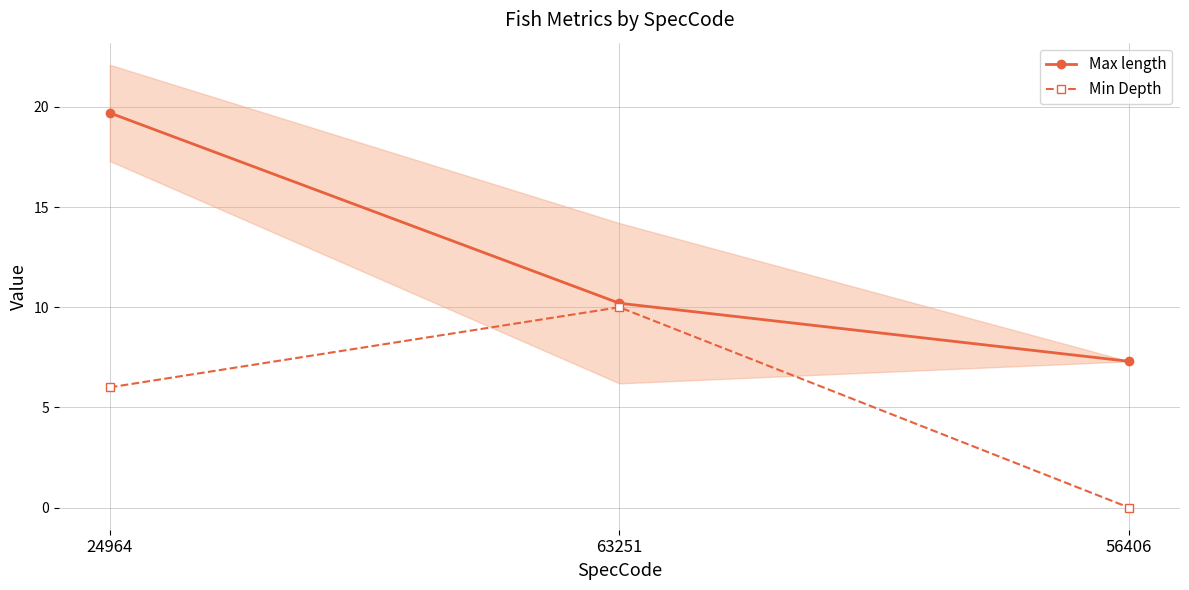

The Min Depth series shows 9.4 at 24964. True or false?

False